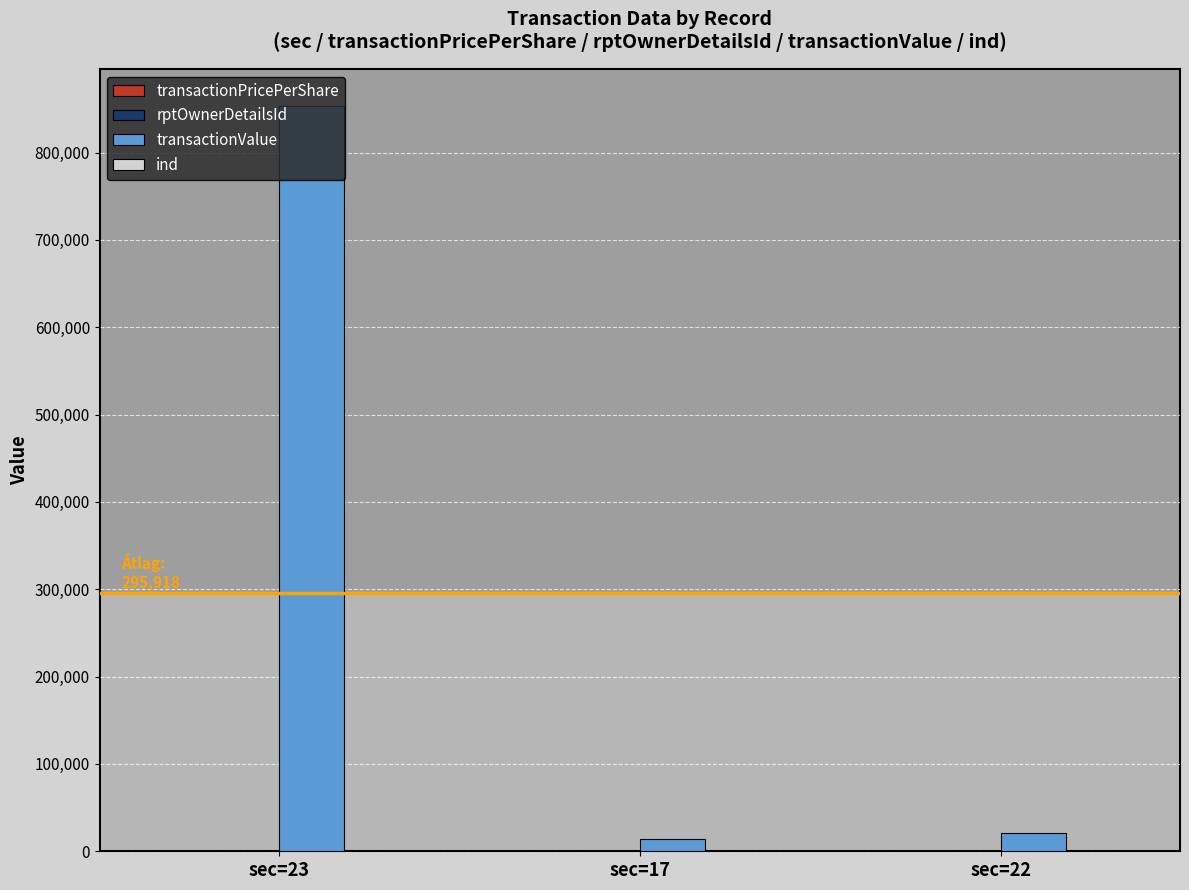

At which category does the chart reach its peak across all series?

sec=23